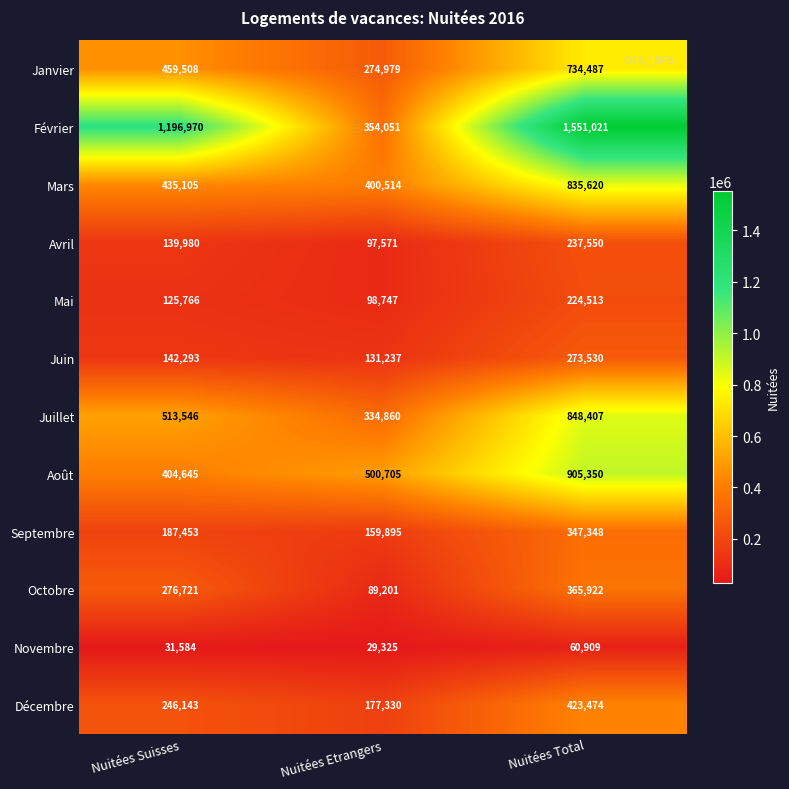

What value does the Août series have at Nuitées Total, to the nearest 50?

905350